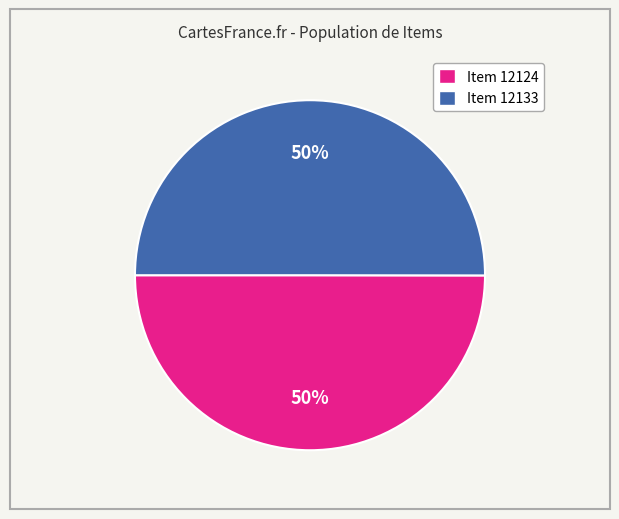

To the nearest percent, what percentage of the pie is Item 12124?

50%